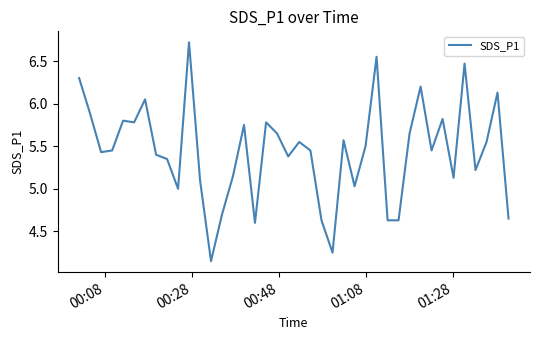

Does the chart display data point markers on the line(s)?

No